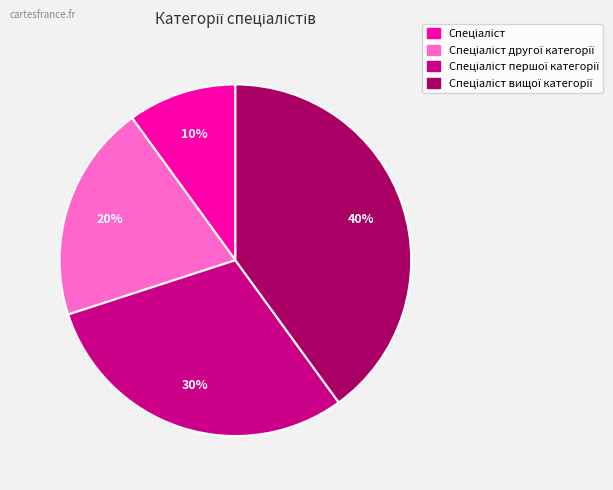

Count the number of slices in the pie.

4